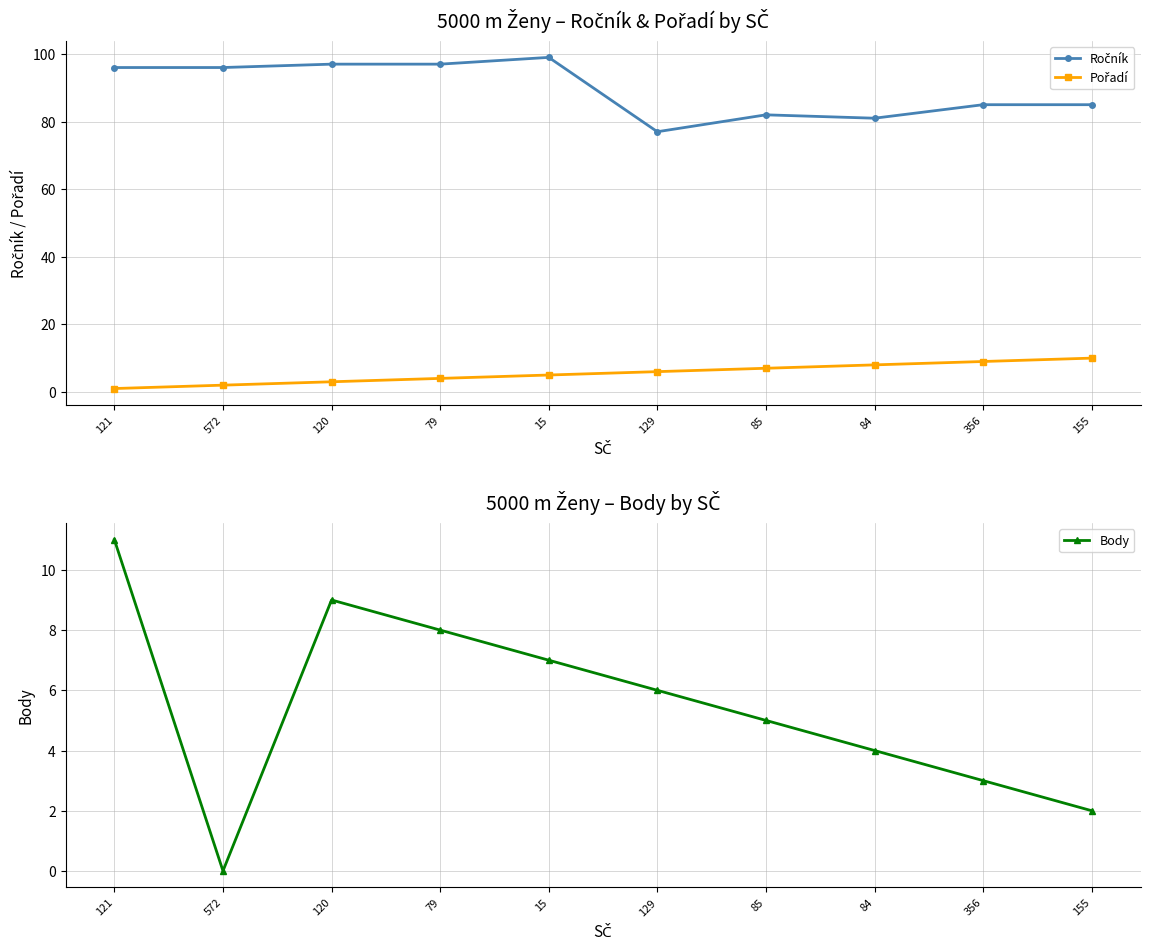

In Ročník, how many points are lower than both neighbors (excluding endpoints)?

2